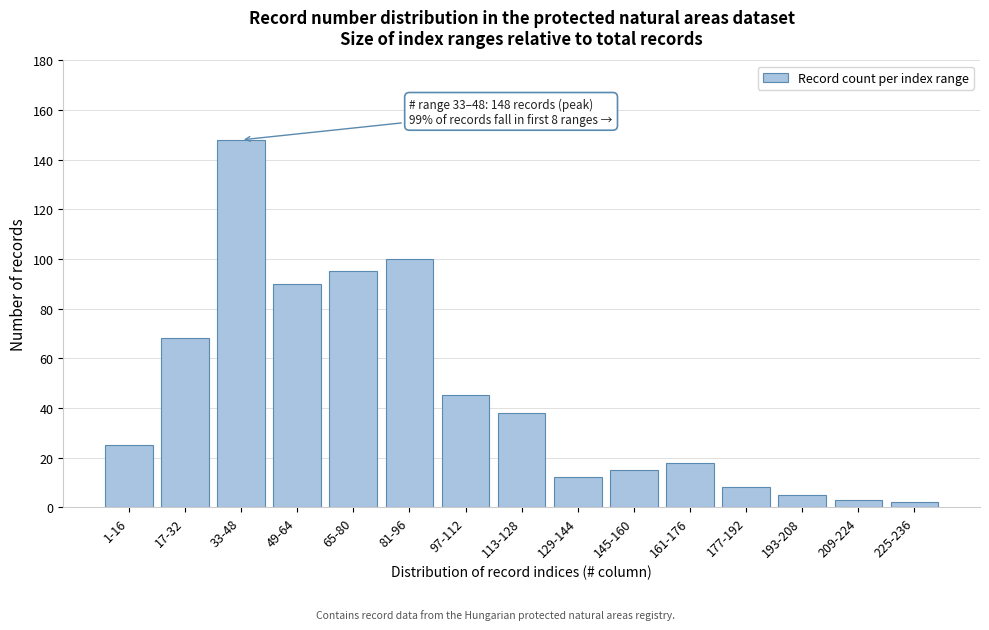

Reading left to right, what are all the values shown in this chart?

25	68	148	90	95	100	45	38	12	15	18	8	5	3	2